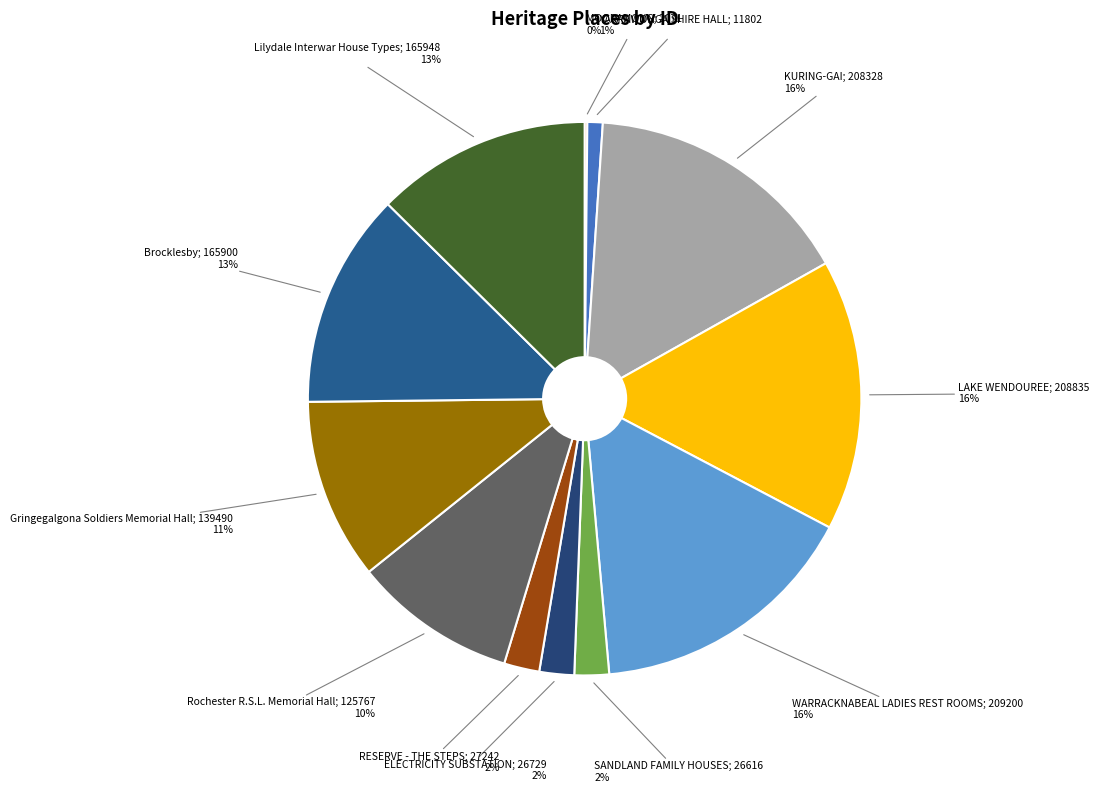

Which category has the smallest portion of the pie?

MOORAMONG